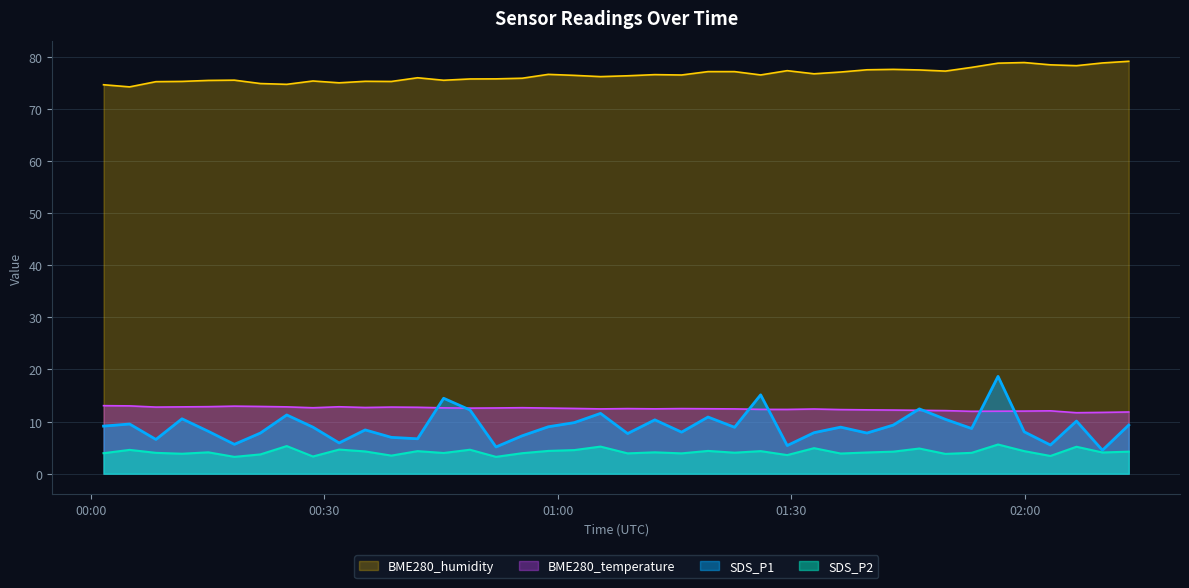

Which series has the largest total across all categories?

BME280_humidity